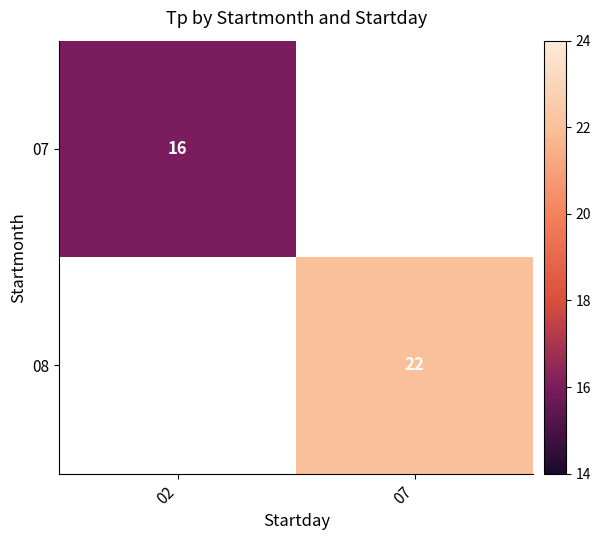

True or false: 07 has a value of 16 at 02.

True